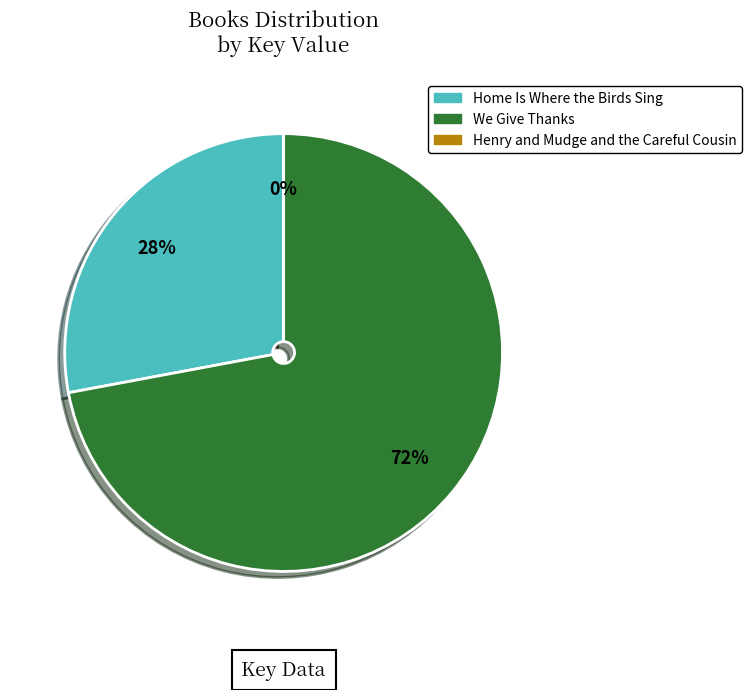

Does We Give Thanks account for over 50% of the chart?

Yes